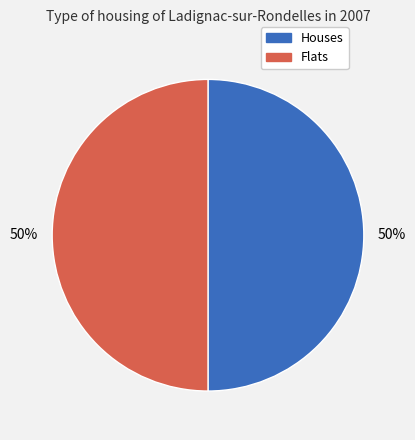

To the nearest percent, what is the average slice percentage?

50%